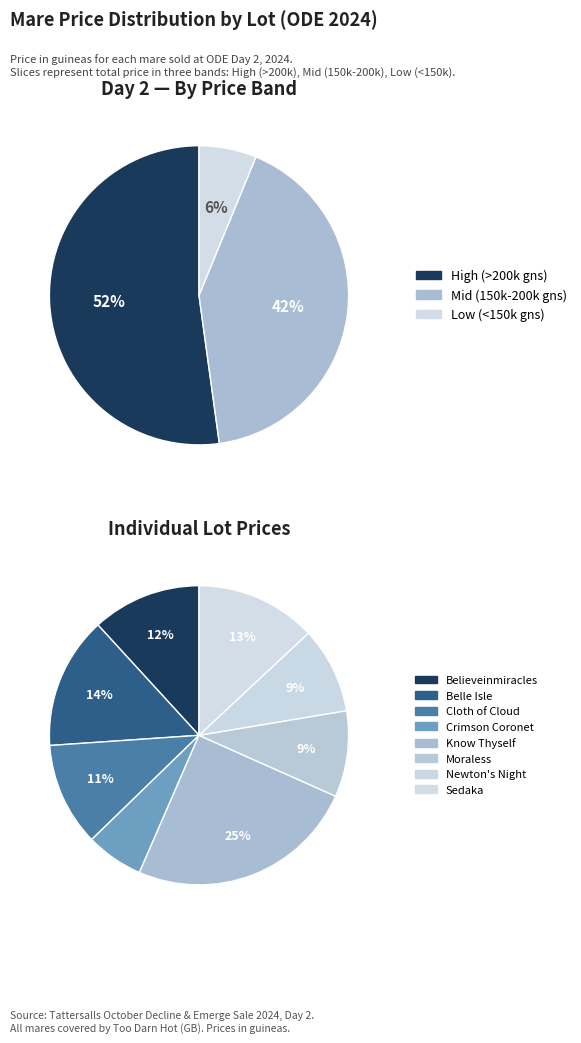

Does Crimson Coronet (GB) account for over 50% of the chart?

No